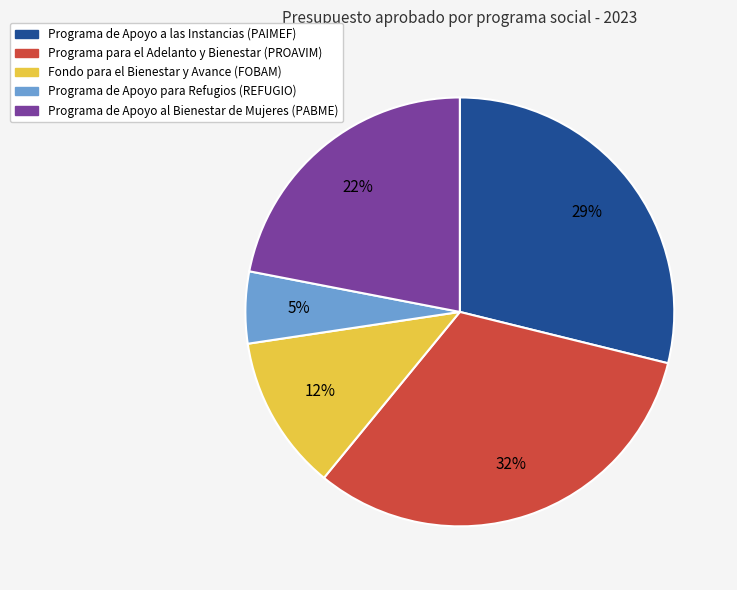

Between Programa de Apoyo para Refugios (REFUGIO) and Programa de Apoyo a las Instancias (PAIMEF), which is larger?

Programa de Apoyo a las Instancias (PAIMEF)